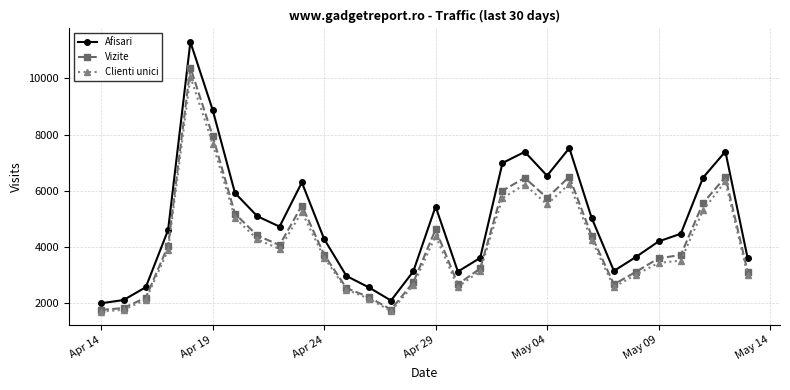

Which series has the largest total across all categories?

Afisari